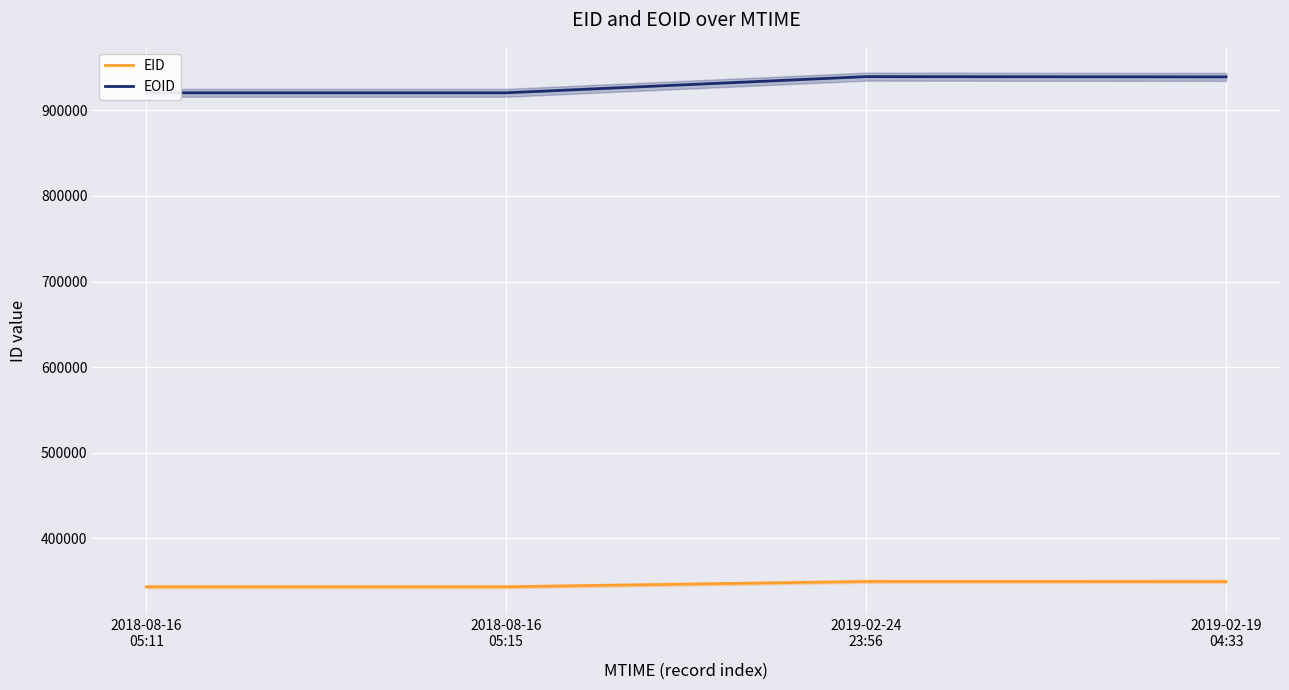

True or false: EID and EOID intersect in this chart.

False